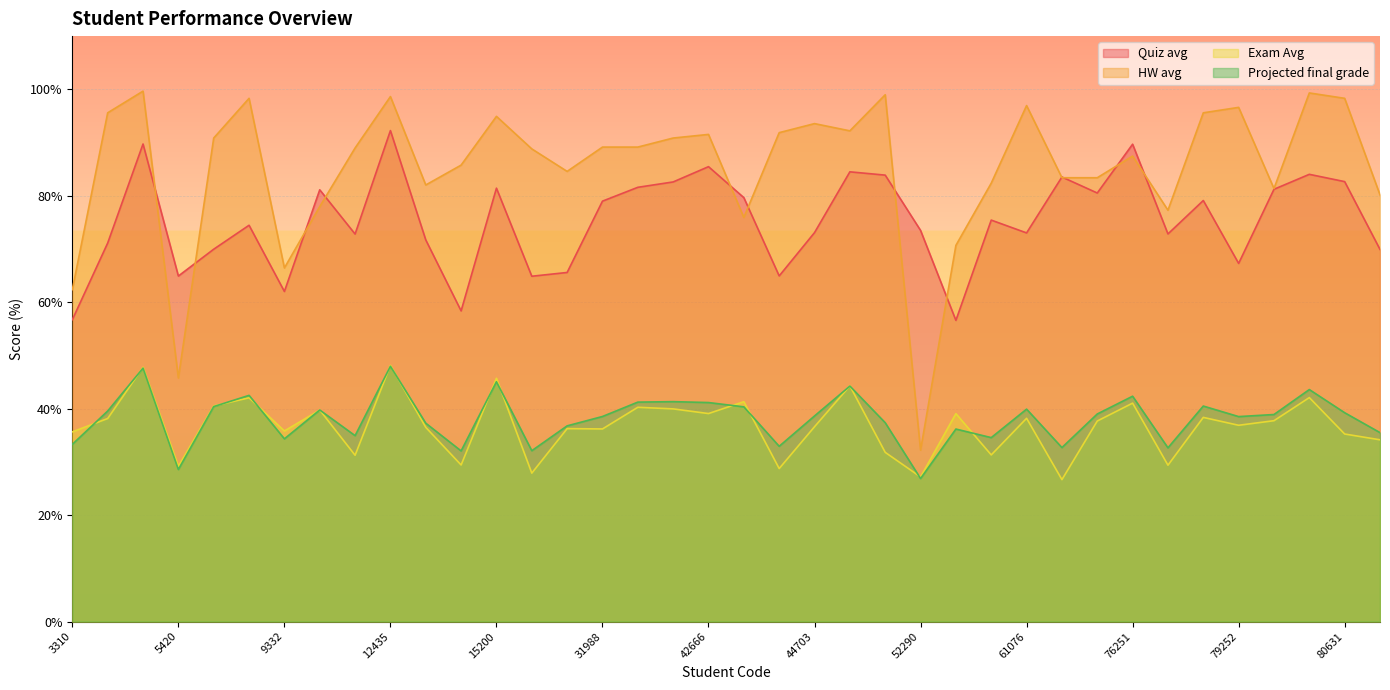

Which series has the widest spread of values?

HW avg